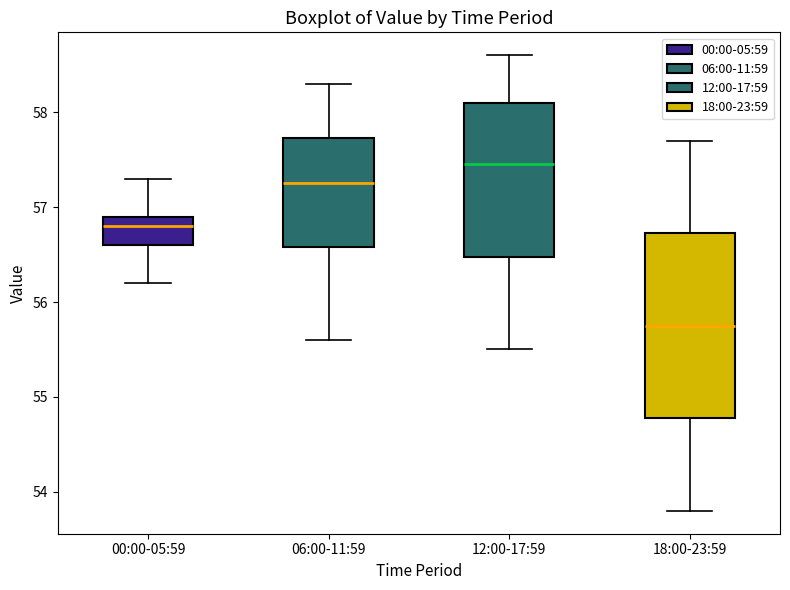

Which box has the highest median line?

12:00-17:59